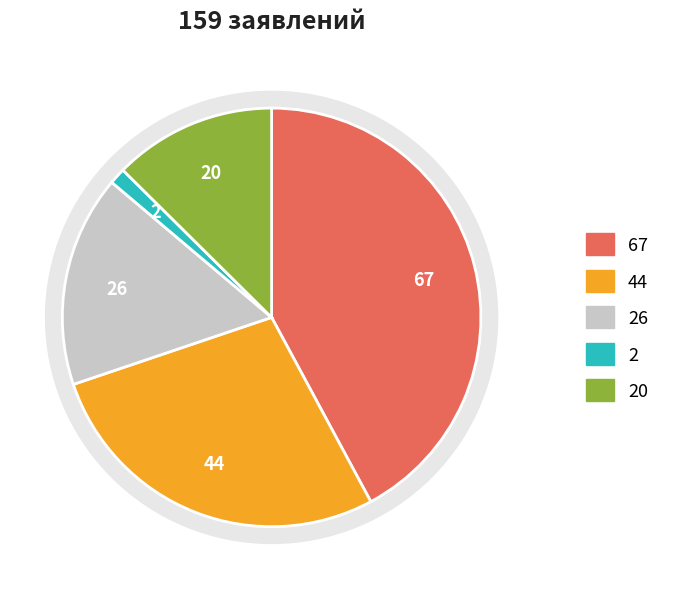

To the nearest percent, what portion does Акушерство и гинекология represent?

42%